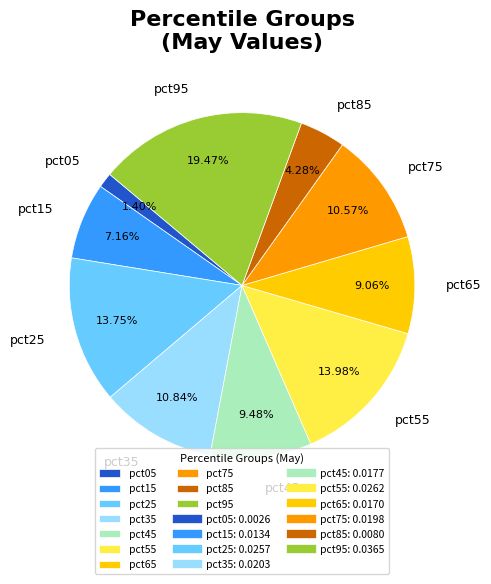

Is there any slice that represents more than half of the pie?

No